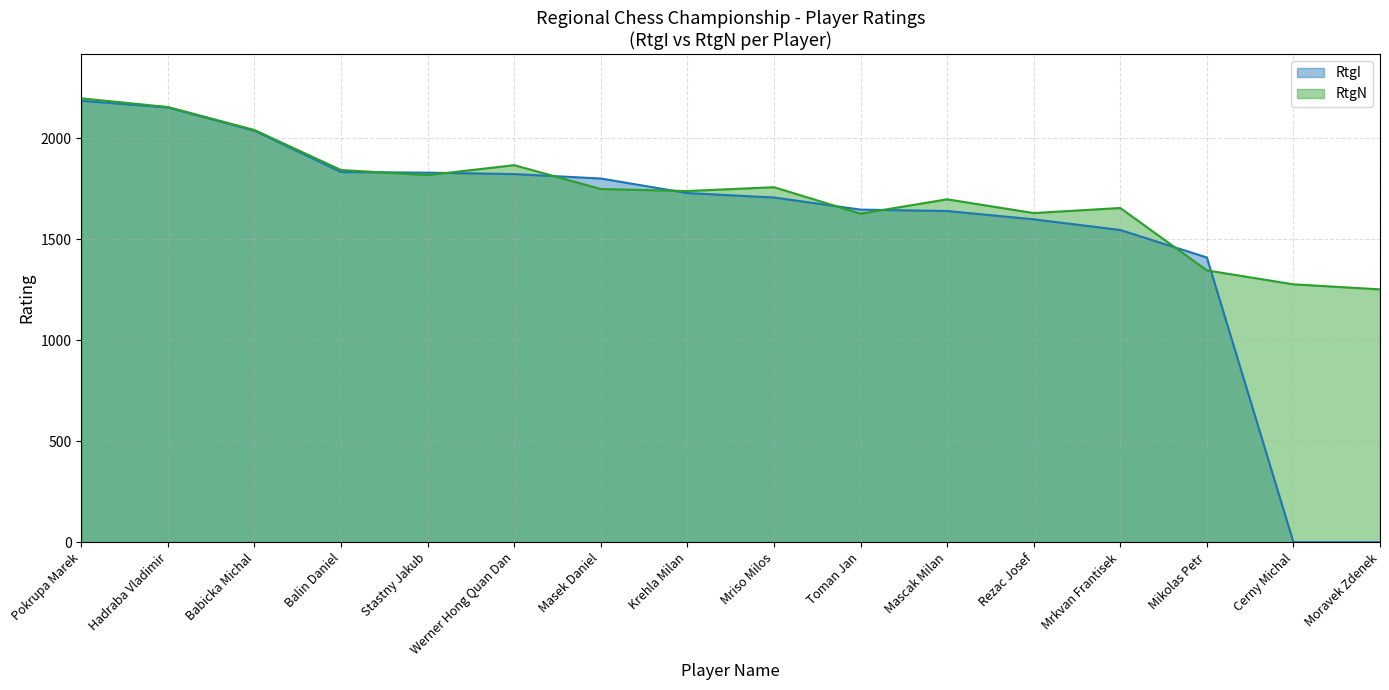

Which category has the highest value in the RtgI series?

Pokrupa Marek